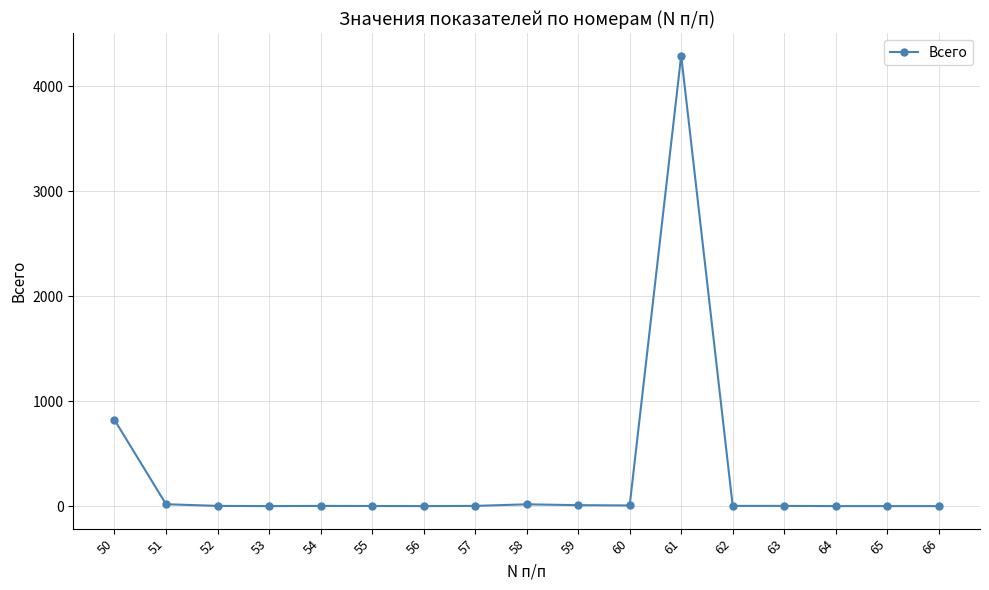

True or false: the data has more than 0 interior local peaks.

True